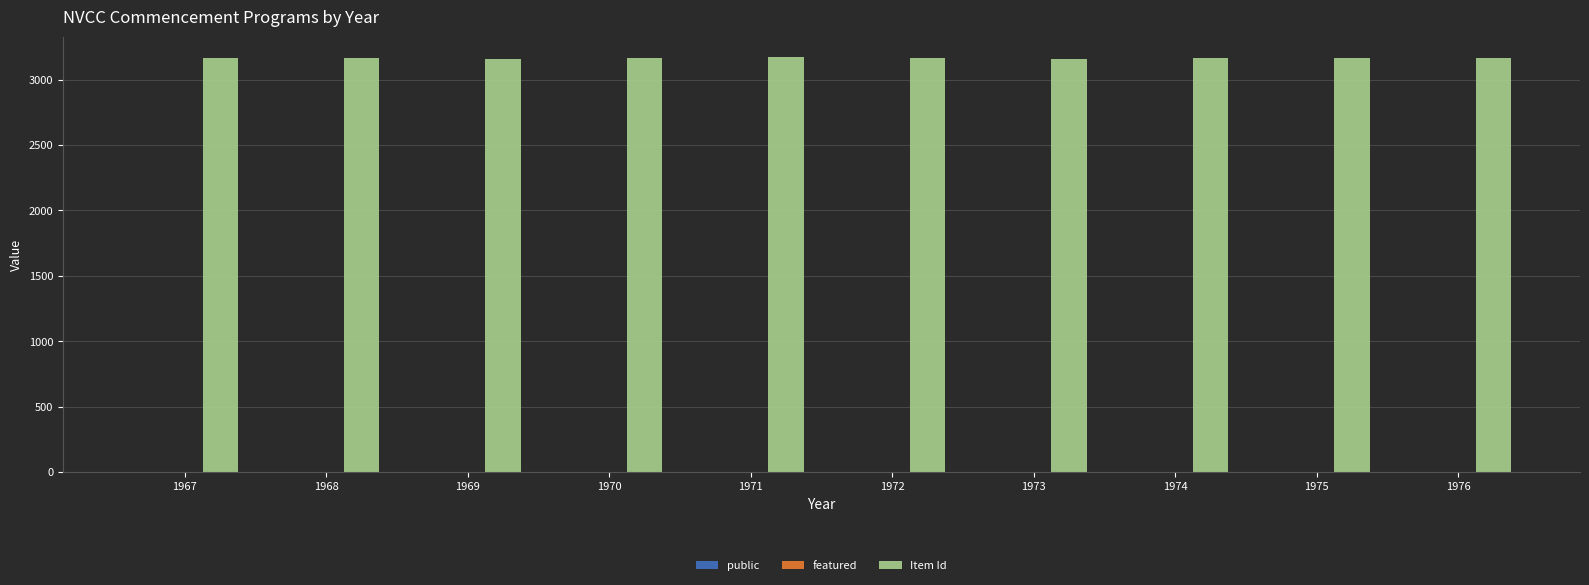

The value of Item Id at 1972 is 3167. True or false?

True